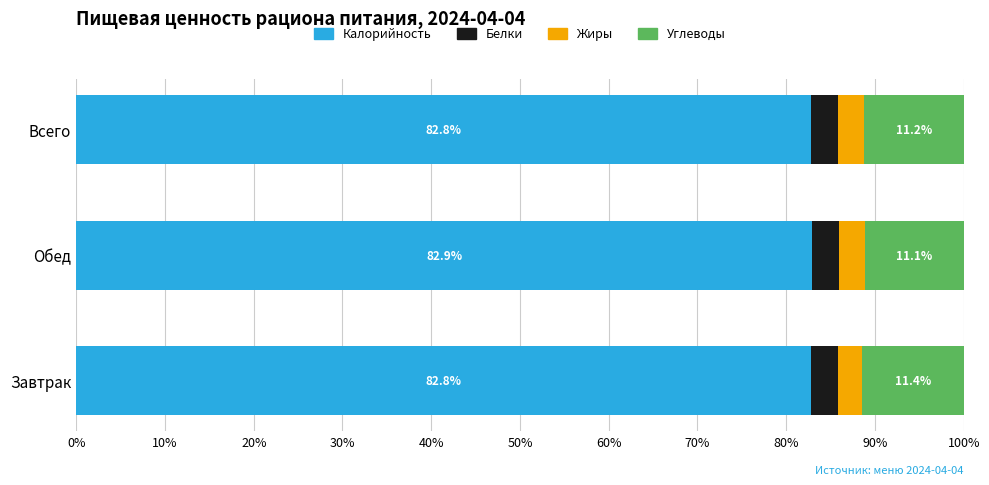

What are all the series names shown in the legend?

Калорийность, Белки, Жиры, Углеводы